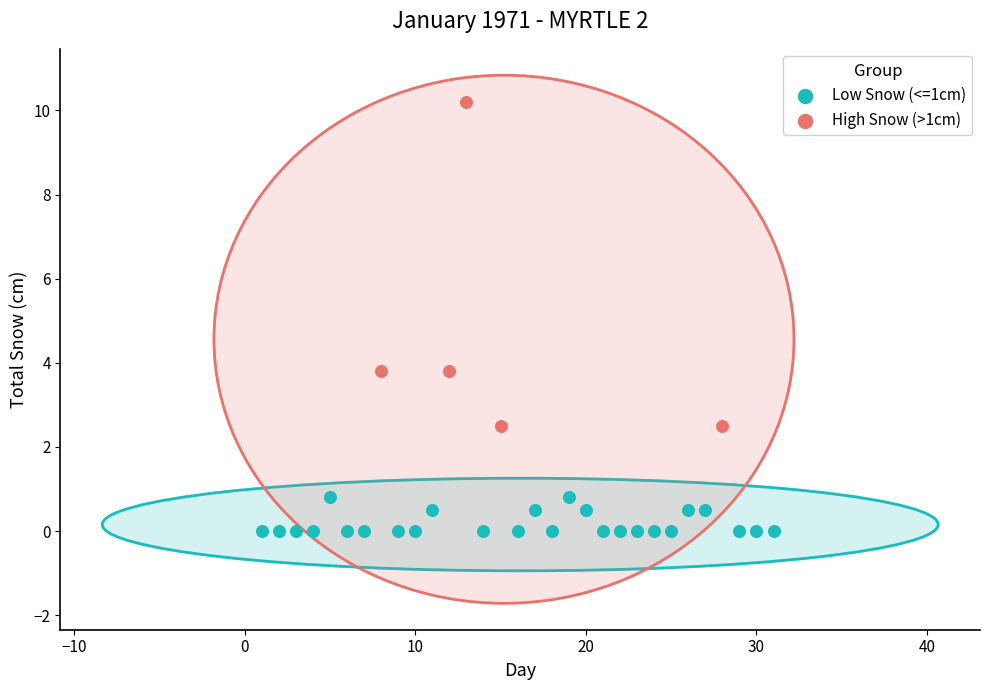

Which series has the largest Y range (max minus min)?

High Snow (>1cm)